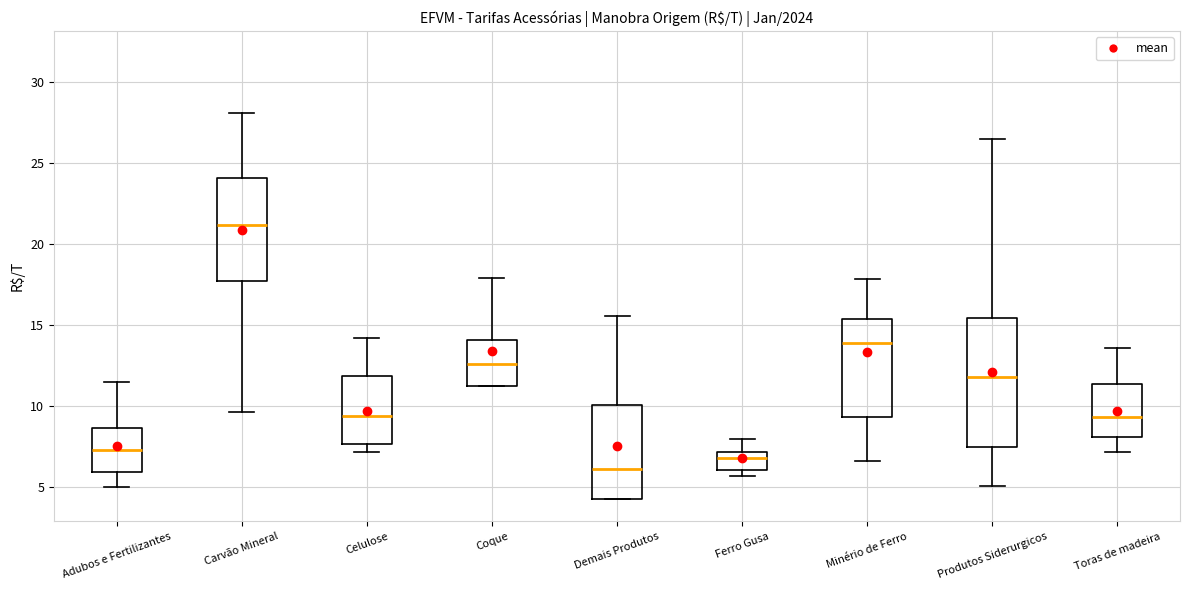

Where does the upper whisker of the box for Ferro Gusa end on the y-axis? The values are not printed on the chart, so give them approximately, as read against the axis.

8.0